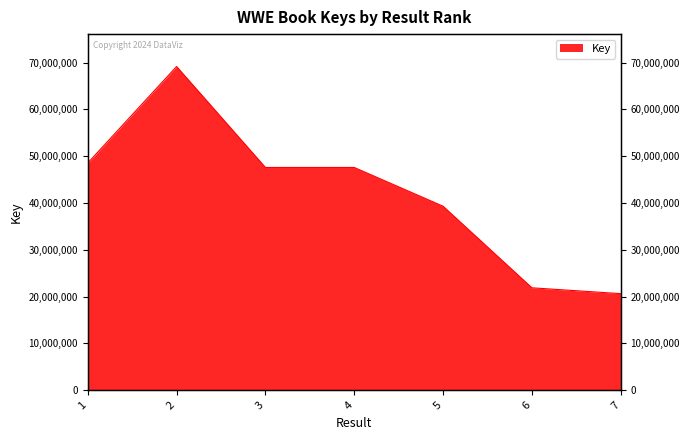

Approximately how many times larger is the value at 3 compared to 2?

0.7